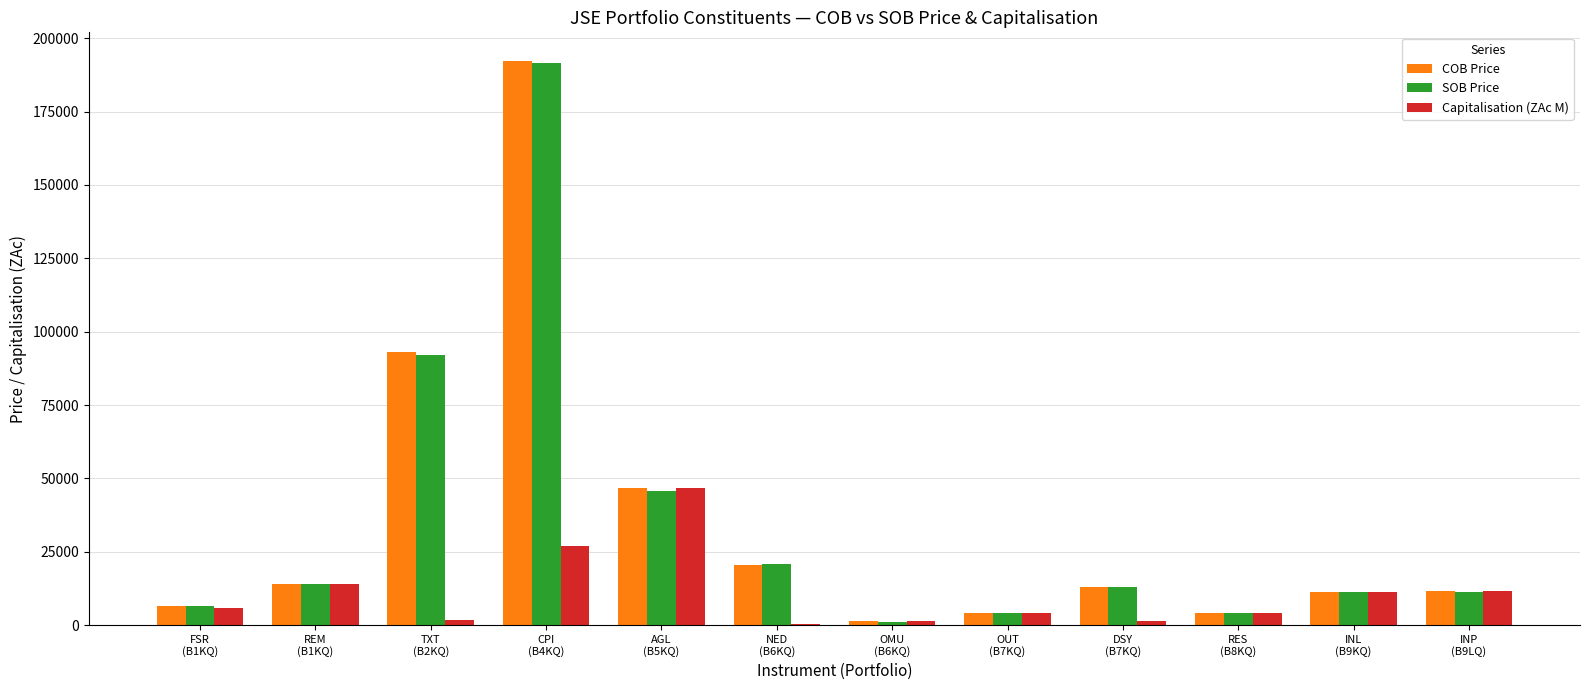

At which label does COB Price first exceed 13073?

REM
(B1KQ)